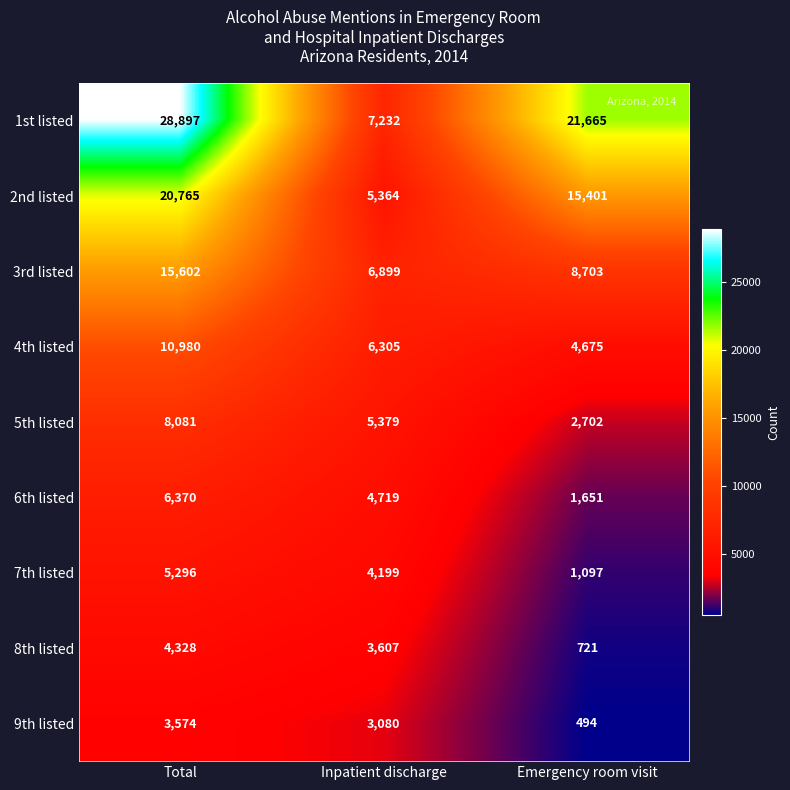

Which series changed the most between Total and Emergency room visit?

1st listed